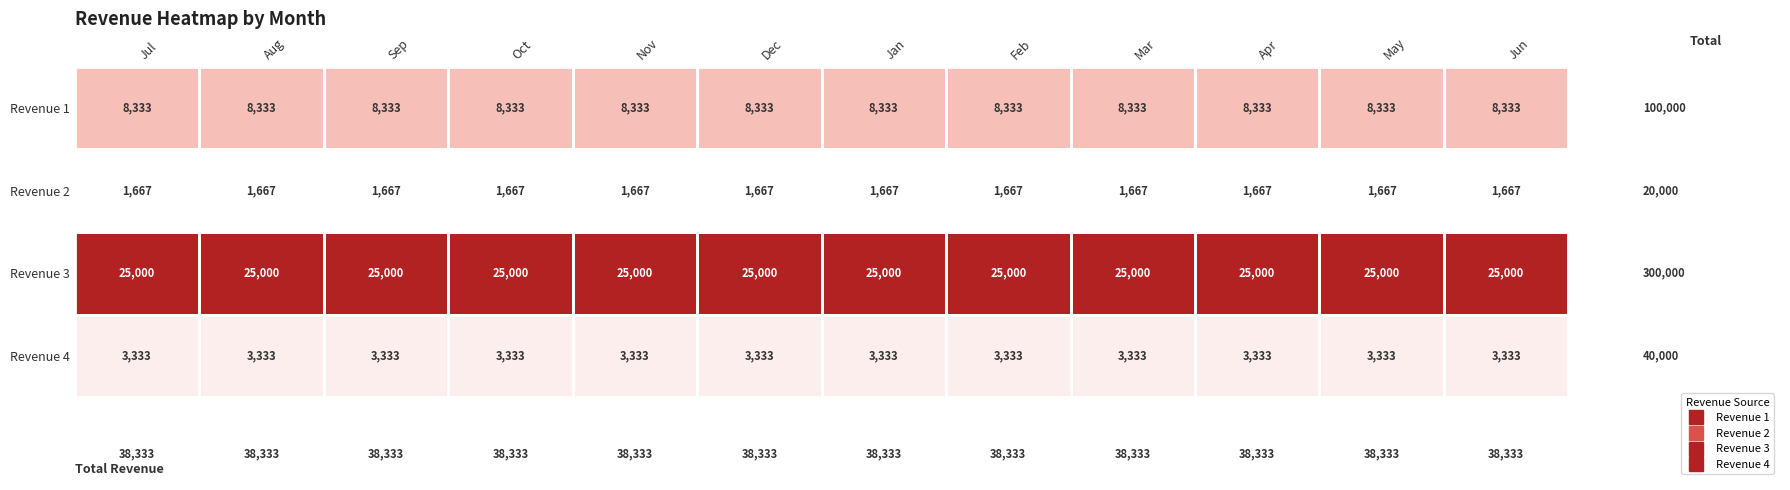

What is the spread (max minus min) of values at Jan?

23333